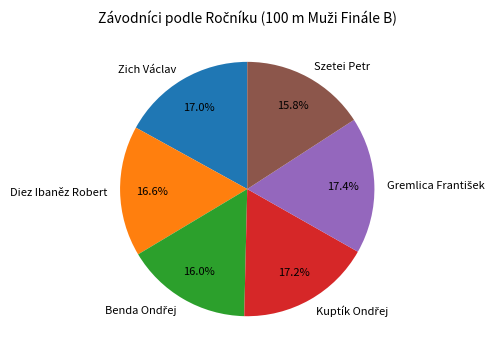

Do Diez Ibaněz Robert and Szetei Petr together represent more than half of the pie?

No